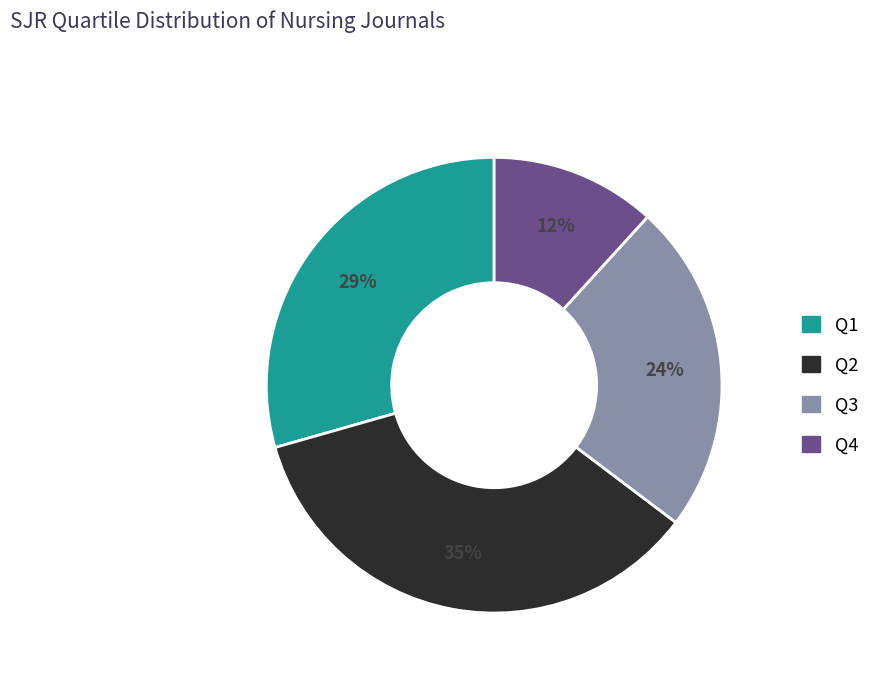

Which category has the biggest portion of the pie?

Q2